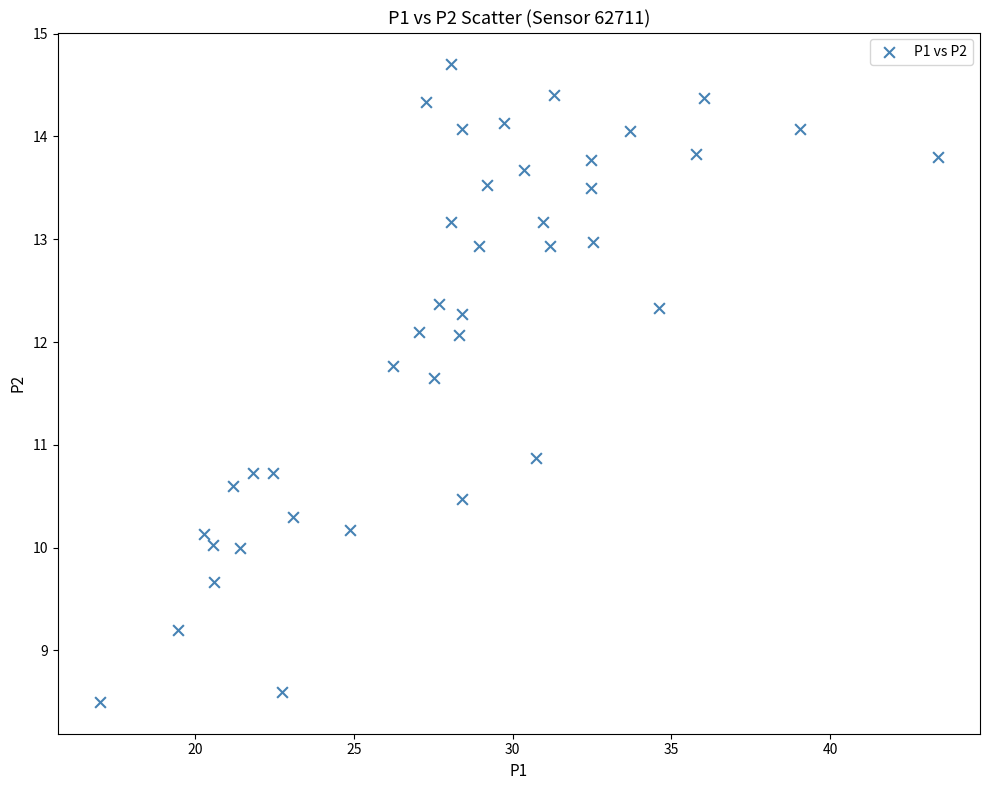

What Y value in the scatter plot is closest to 11?

10.9